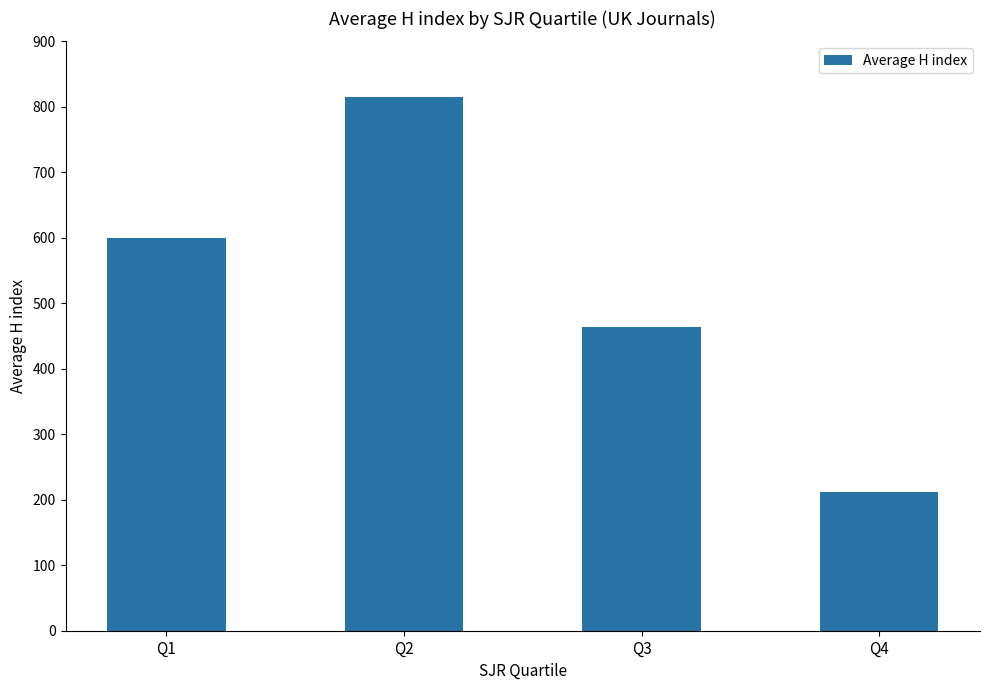

Approximately how many times larger is the value at Q1 compared to Q2?

0.7